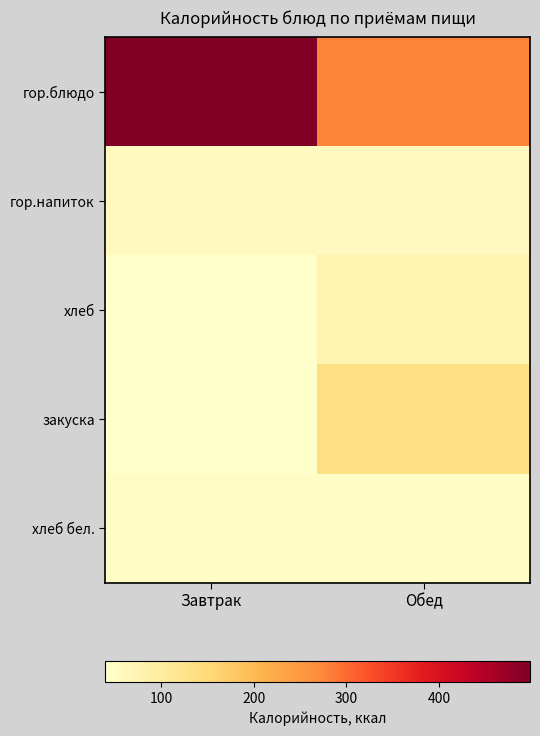

Reading left to right, list all the values displayed in this chart.

гор.блюдо: Завтрак=498.3	Обед=276.3
гор.напиток: Завтрак=56.0	Обед=56.0
хлеб: Завтрак=39.3	Обед=78.7
закуска: Завтрак=41.0	Обед=136.0
хлеб бел.: Завтрак=48.0	Обед=48.0